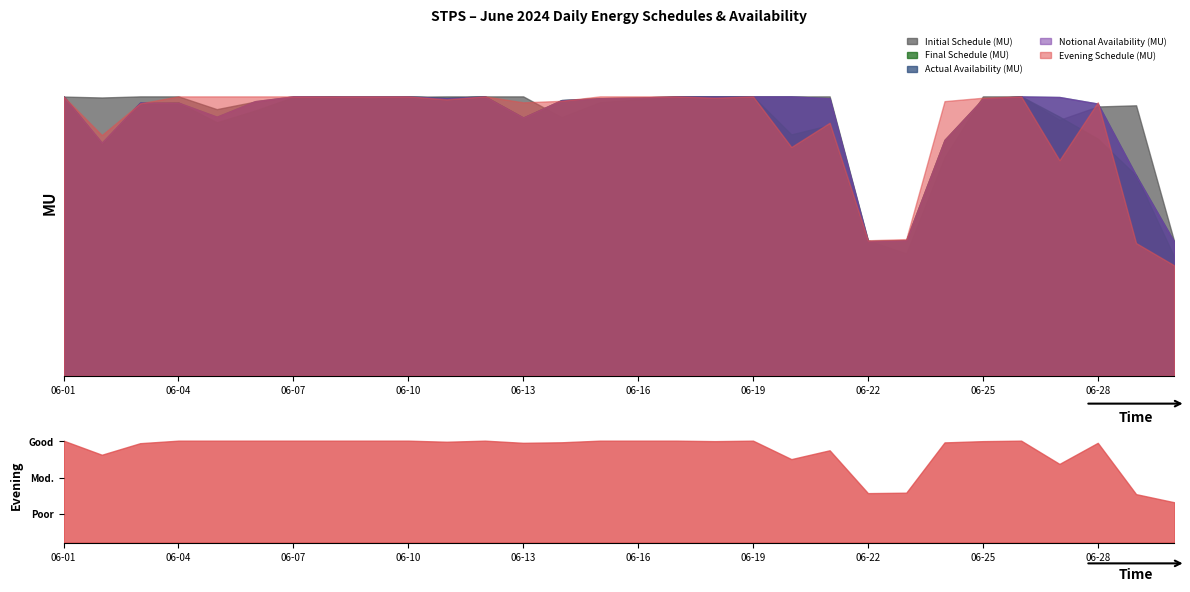

Which label corresponds to the largest value in the chart?

06-03